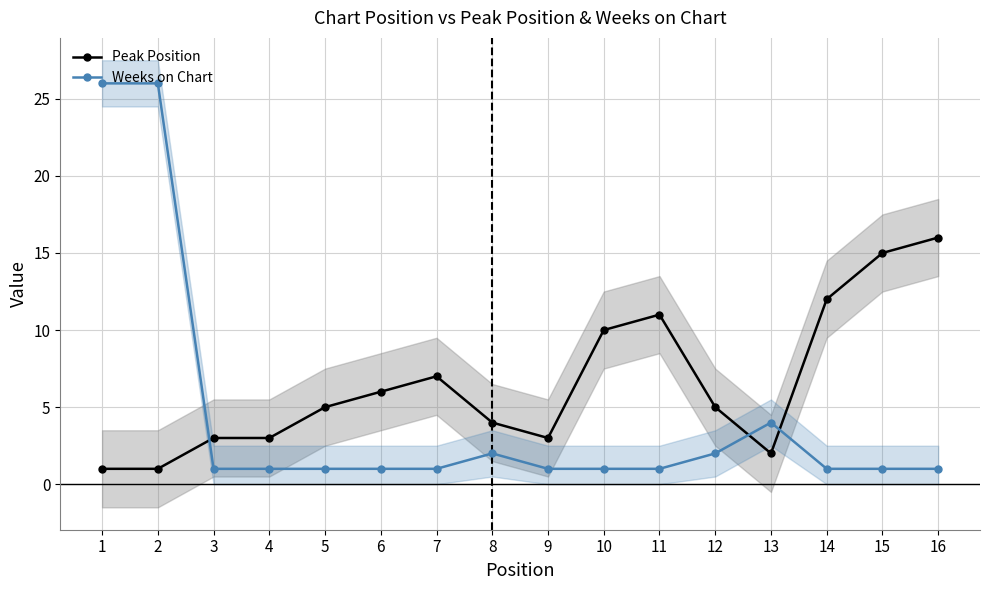

Which series has the largest total across all categories?

Peak Position